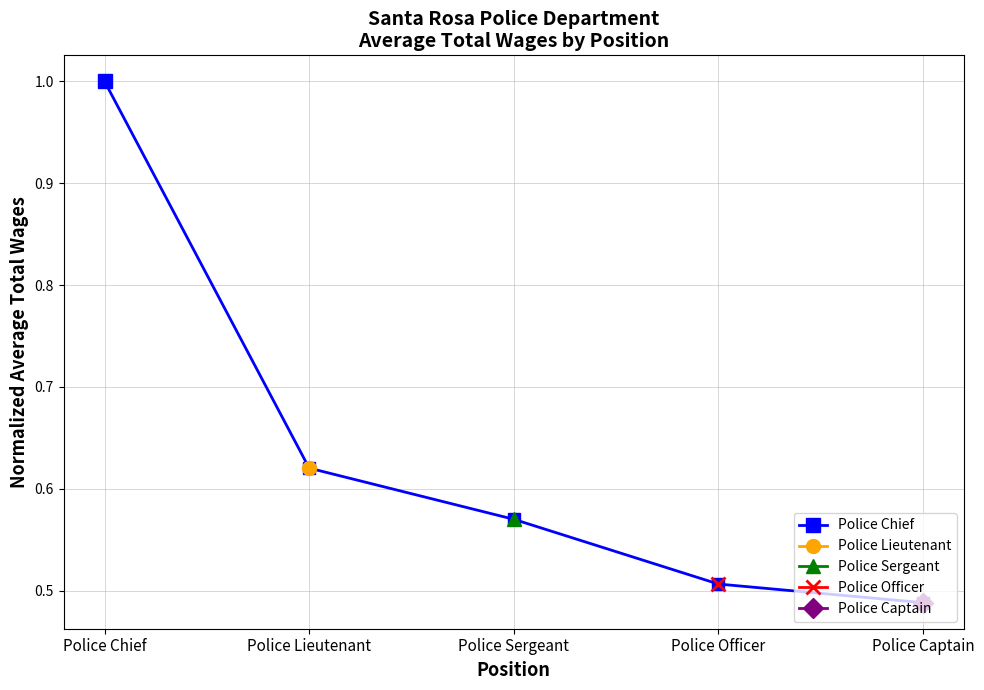

Which category has the lowest value across all series?

Police Captain